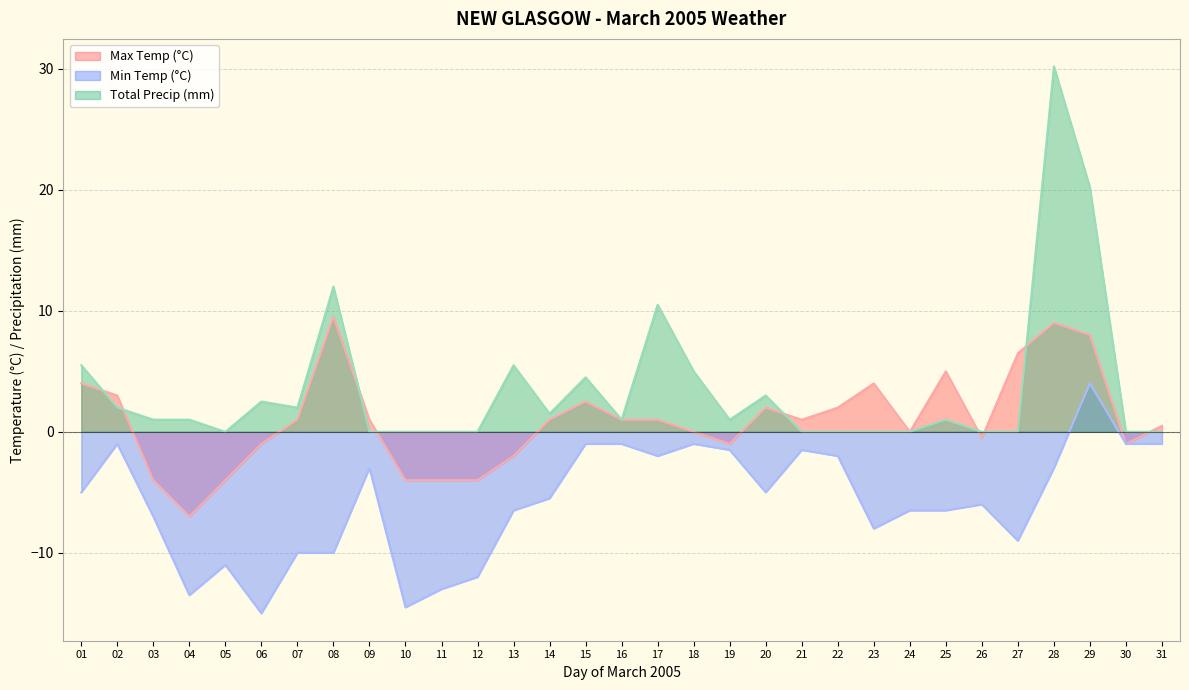

Reading right to left, what are all the values shown in this chart?

Max Temp (°C): 31=0.5	30=-1.0	29=8.0	28=9.0	27=6.5	26=-0.5	25=5.0	24=0.0	23=4.0	22=2.0	21=1.0	20=2.0	19=-1.0	18=0.0	17=1.0	16=1.0	15=2.5	14=1.0	13=-2.0	12=-4.0	11=-4.0	10=-4.0	09=1.0	08=9.5	07=1.0	06=-1.0	05=-4.0	04=-7.0	03=-4.0	02=3.0	01=4.0
Min Temp (°C): 31=-1.0	30=-1.0	29=4.0	28=-3.0	27=-9.0	26=-6.0	25=-6.5	24=-6.5	23=-8.0	22=-2.0	21=-1.5	20=-5.0	19=-1.5	18=-1.0	17=-2.0	16=-1.0	15=-1.0	14=-5.5	13=-6.5	12=-12.0	11=-13.0	10=-14.5	09=-3.0	08=-10.0	07=-10.0	06=-15.0	05=-11.0	04=-13.5	03=-7.0	02=-1.0	01=-5.0
Total Precip (mm): 31=0.0	30=0.0	29=20.2	28=30.2	27=0.0	26=0.0	25=1.0	24=0.0	23=0.0	22=0.0	21=0.0	20=3.0	19=1.0	18=5.0	17=10.5	16=1.0	15=4.5	14=1.5	13=5.5	12=0.0	11=0.0	10=0.0	09=0.0	08=12.0	07=2.0	06=2.5	05=0.0	04=1.0	03=1.0	02=2.0	01=5.5